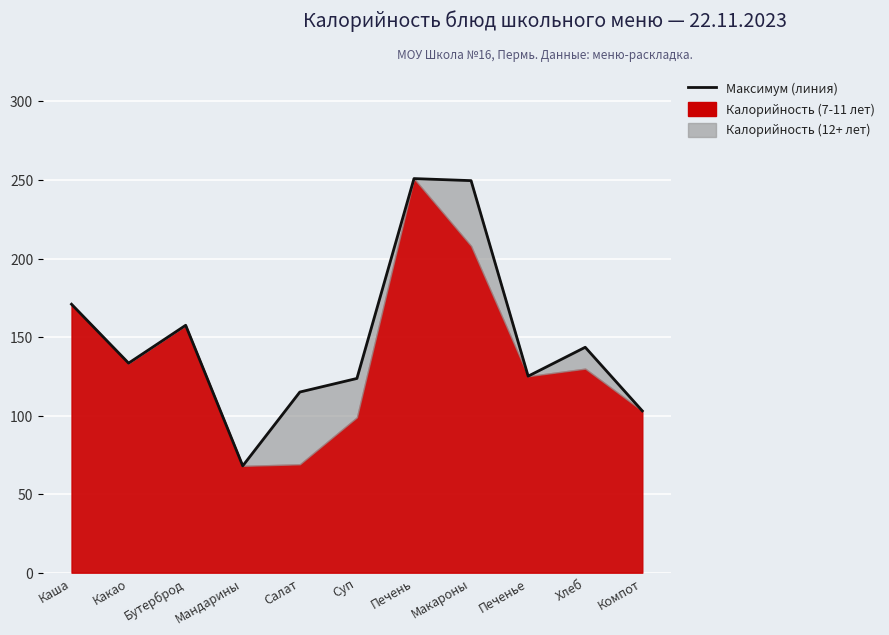

What is the ratio of the value at Суп to the value at Макароны?

0.5